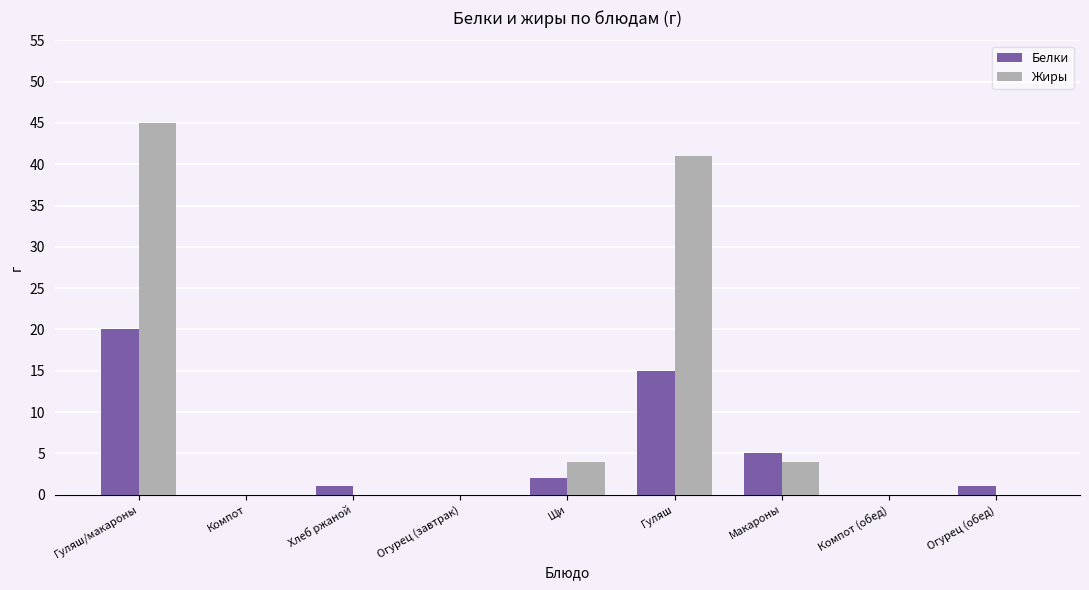

What are all the series names shown in the legend?

Белки, Жиры